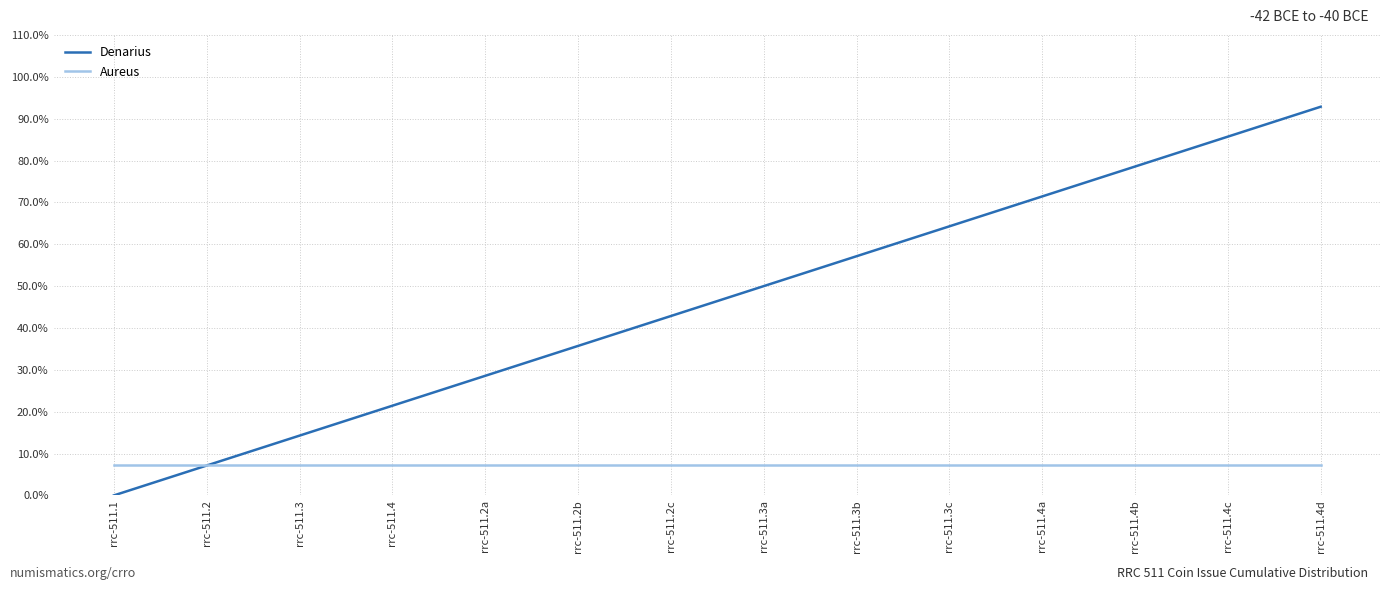

What are all the series names shown in the legend?

Denarius, Aureus